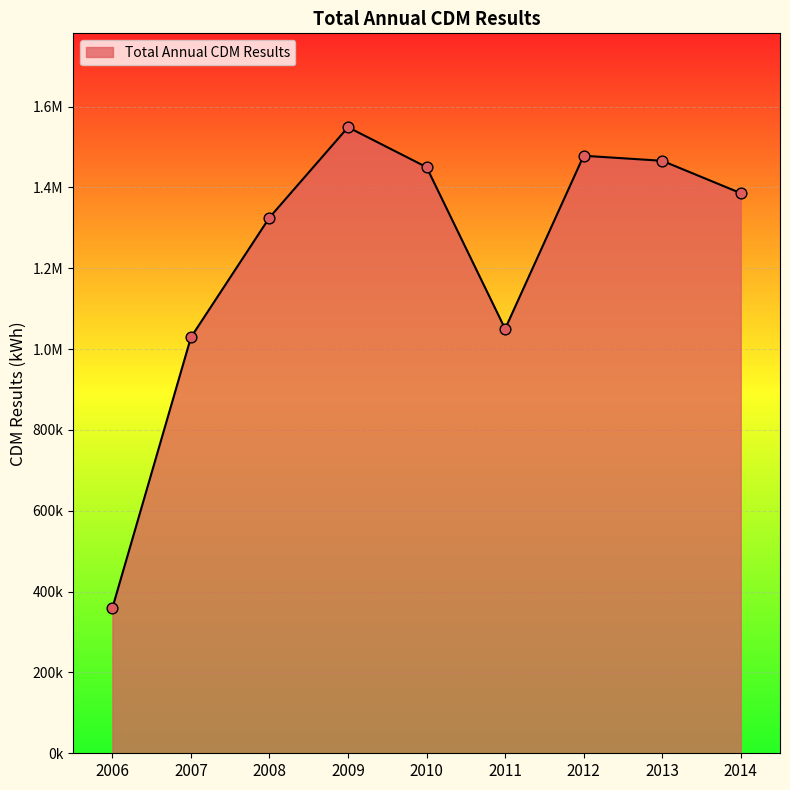

Between 2012 and 2013, which is larger?

2012